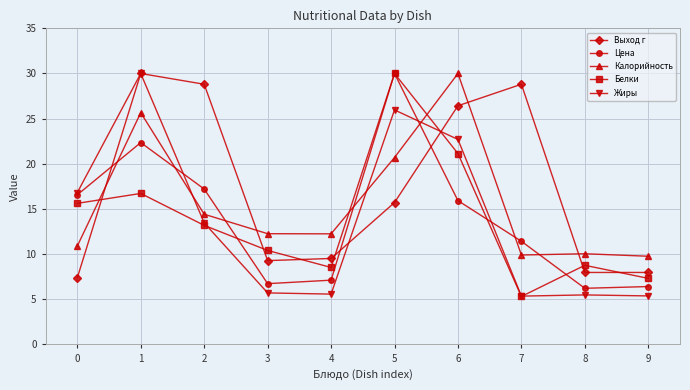

How many distinct data groups are displayed?

5